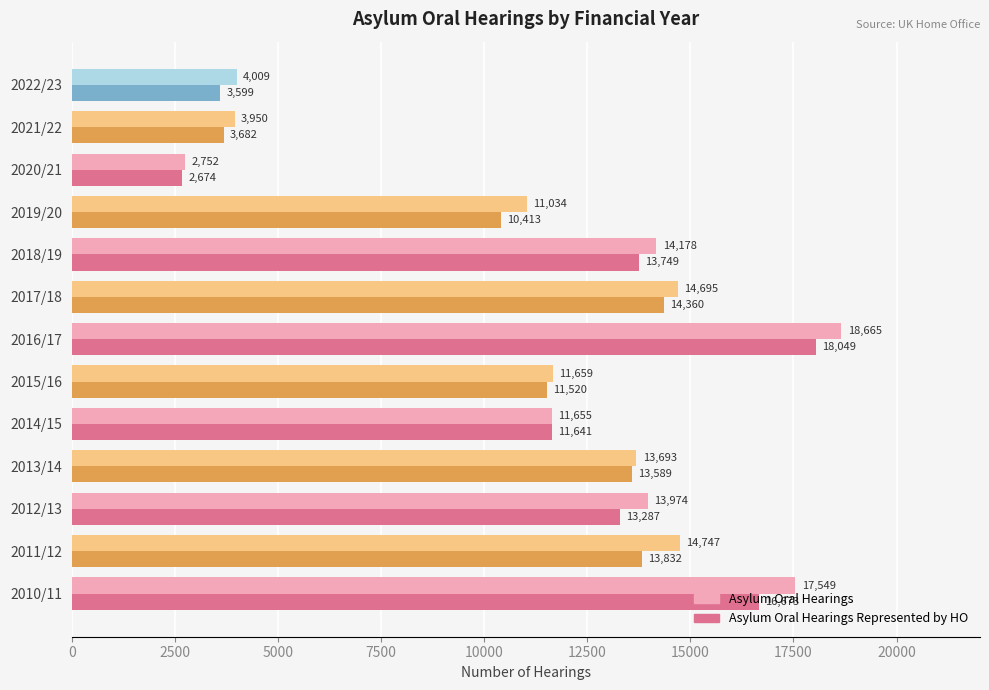

At which label is Asylum Oral Hearings Represented by HO closest to 10361?

2019/20